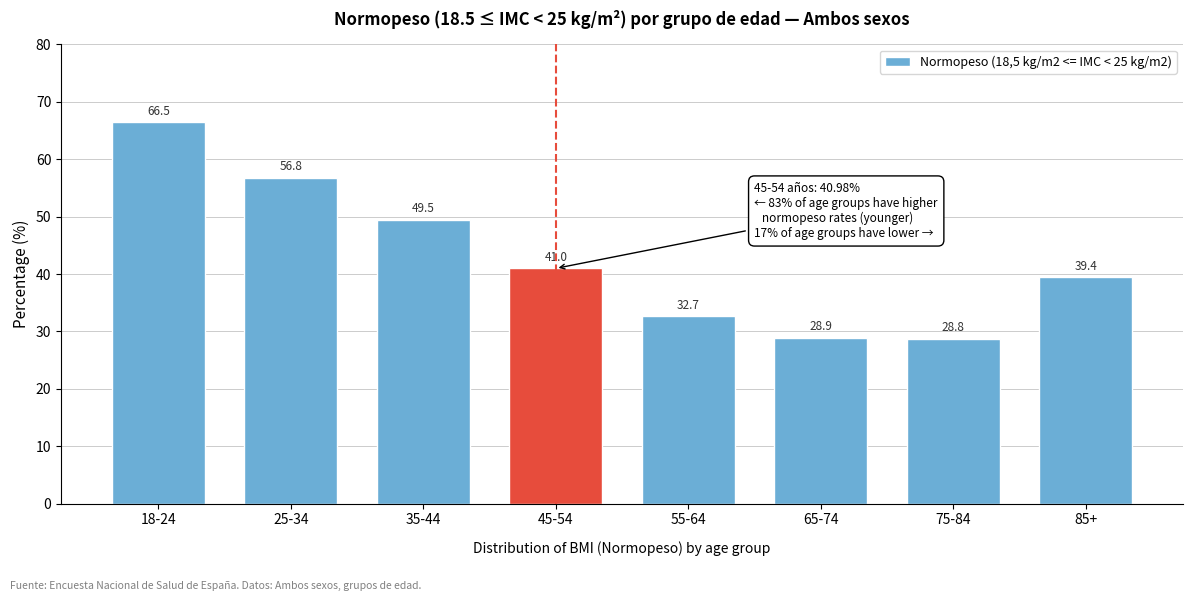

Reading right to left, list all the values displayed in this chart.

39.4	28.8	28.9	32.7	41.0	49.5	56.8	66.5